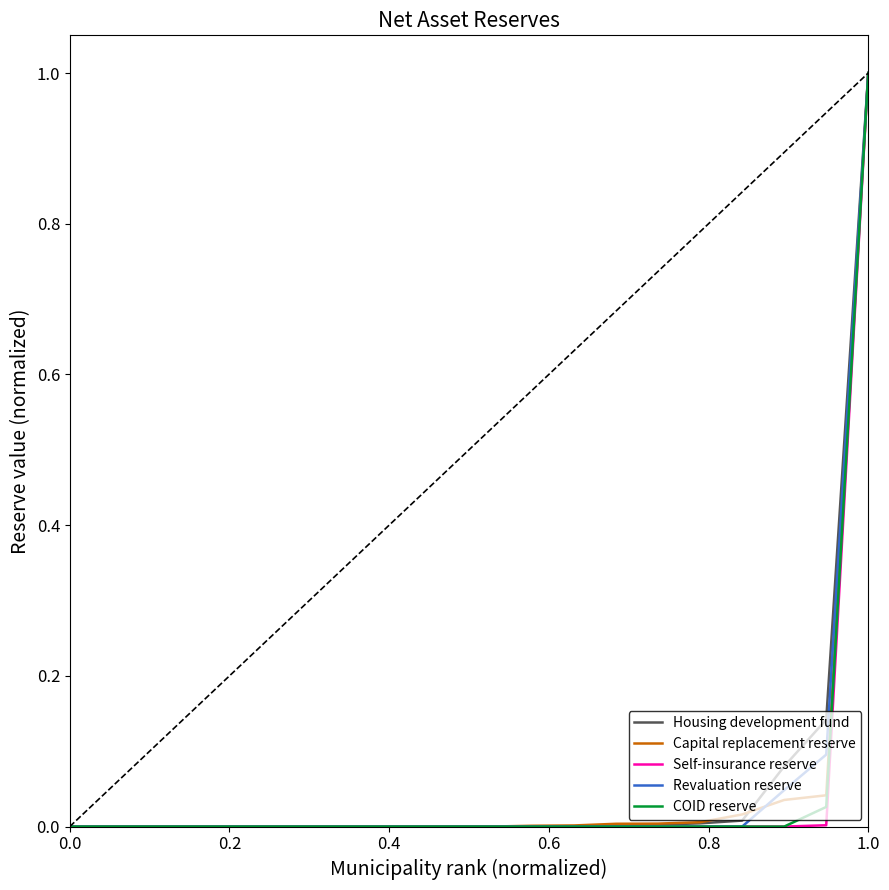

What is the maximum value for Housing development fund?

1.0